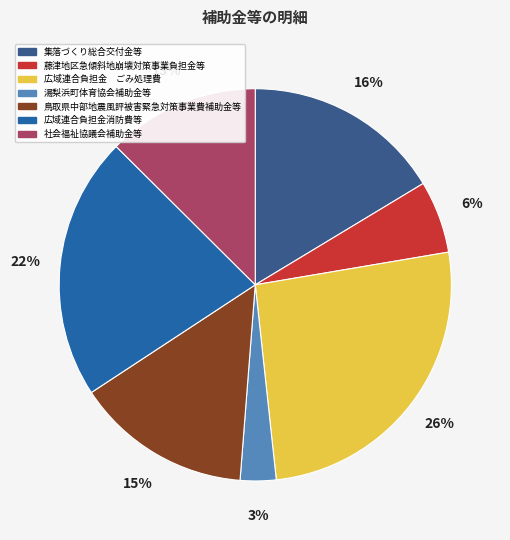

Which slice is the largest?

広域連合負担金 ごみ処理費